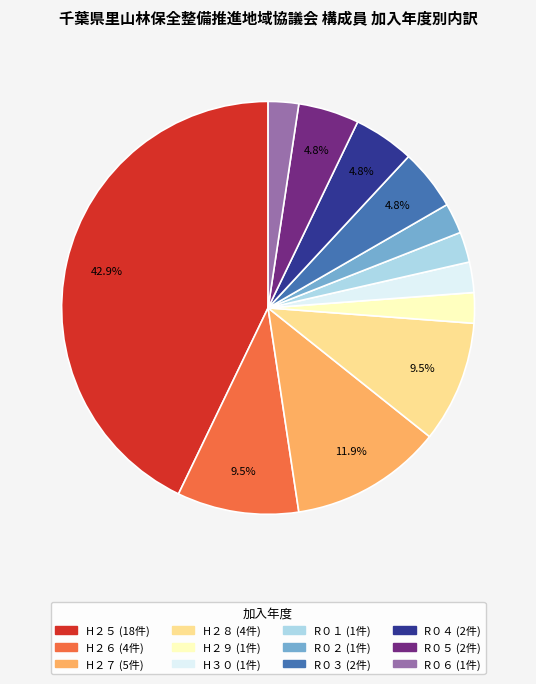

How many slices are in this pie chart?

12